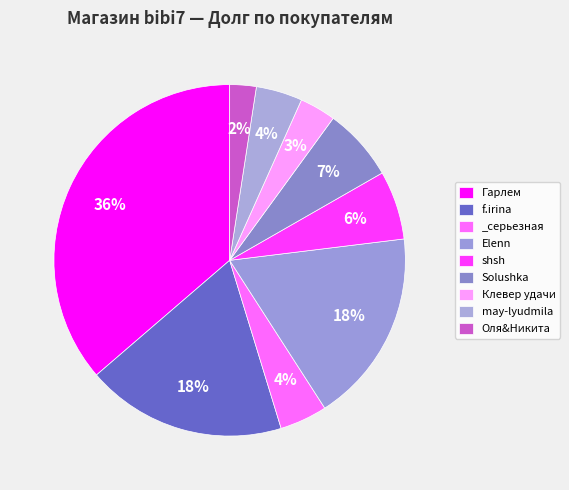

Count the number of slices in the pie.

9